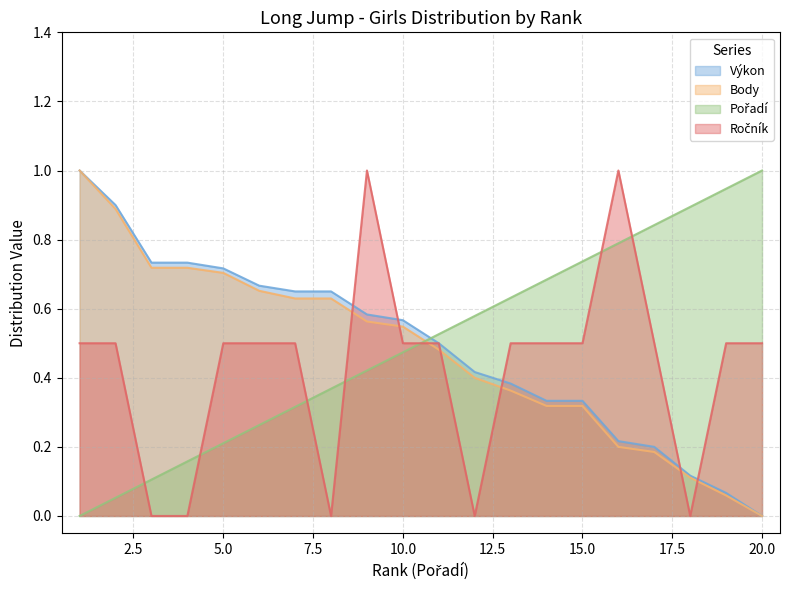

How many values in the Pořadí series exceed 0?

19